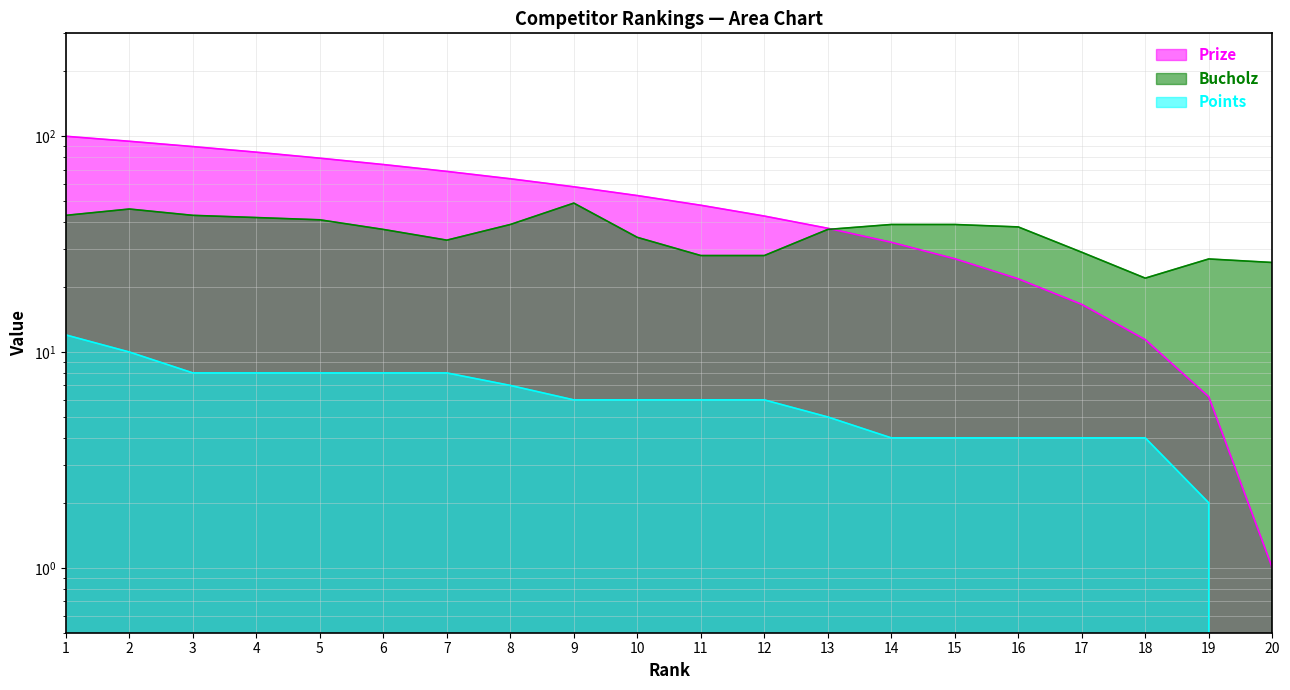

List the labels in order of Points value, largest first.

1, 2, 3, 4, 5, 6, 7, 8, 9, 10, 11, 12, 13, 14, 15, 16, 17, 18, 19, 20